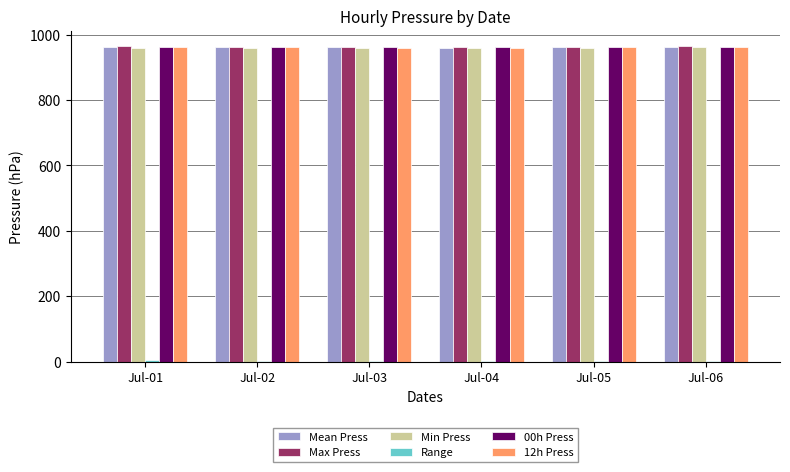

What is the sum of all 12h Press values?

5768.1